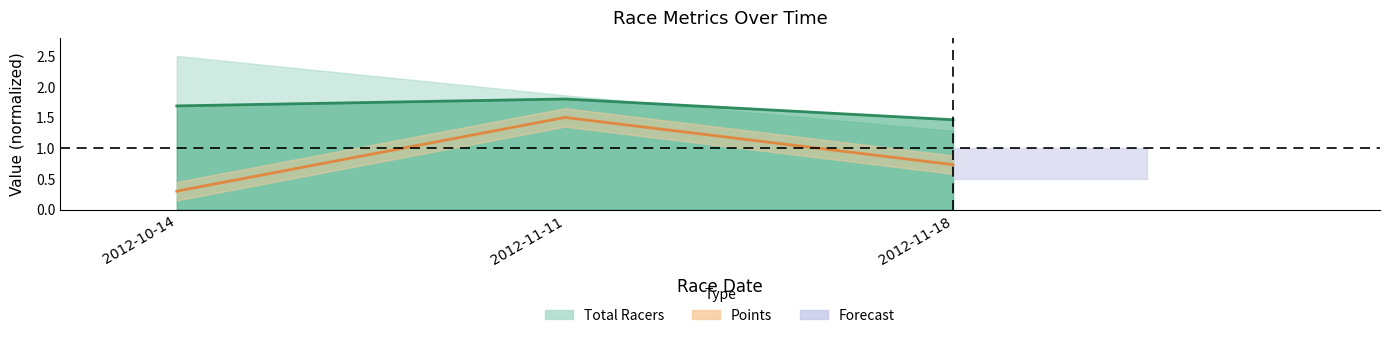

What is the maximum value shown in the chart?

1.8